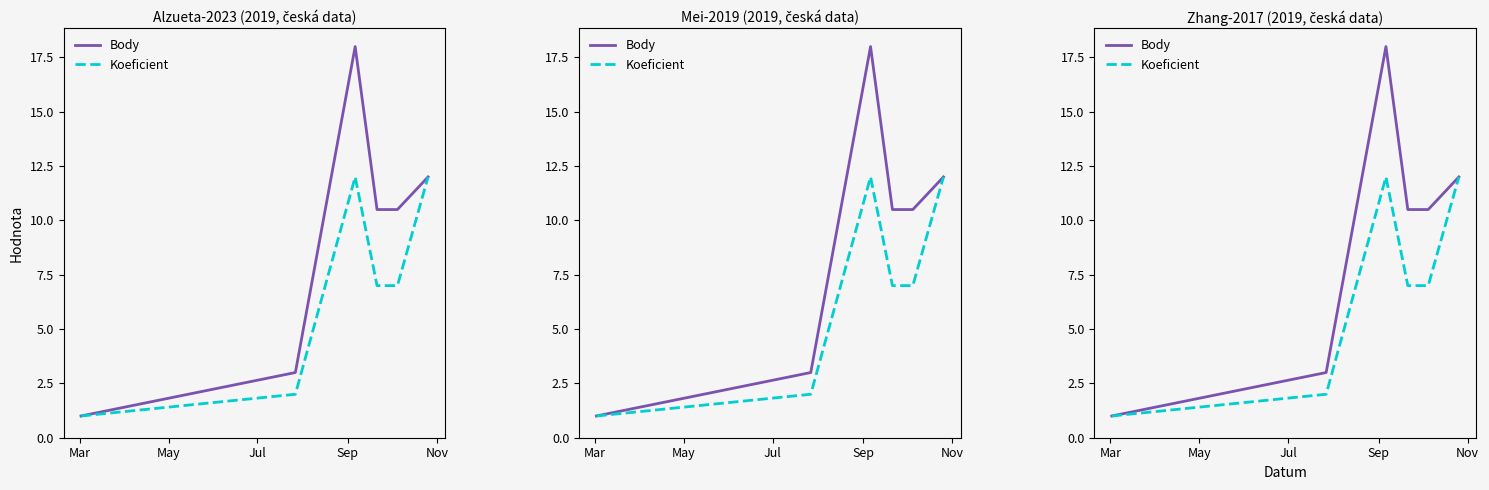

How many data points in Koeficient are above 7?

2